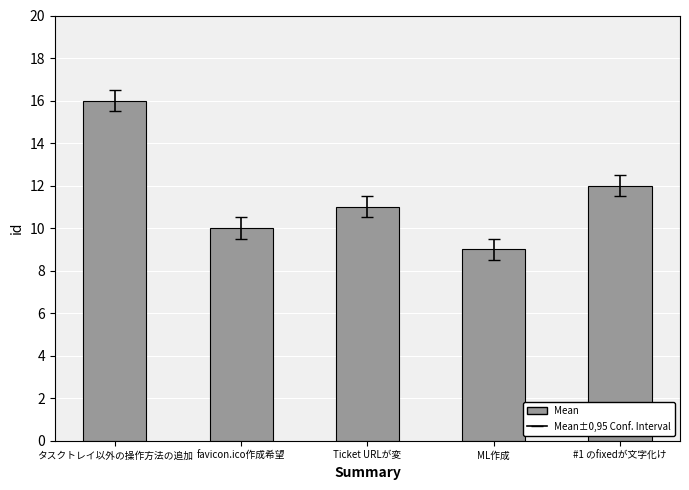

How many values are below 11?

2